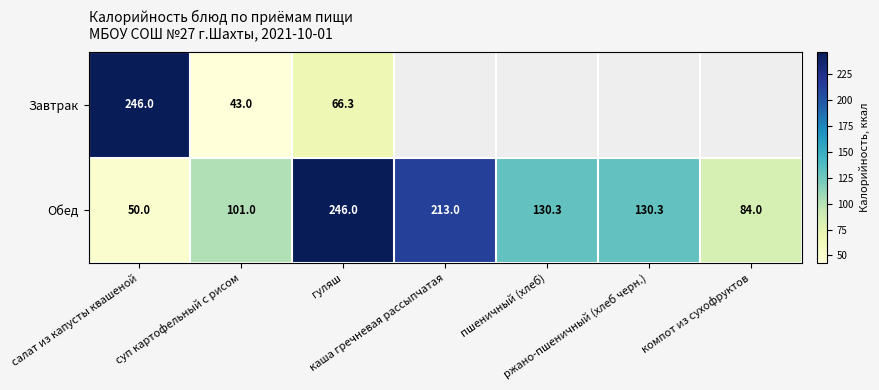

What is the minimum value for Обед?

50.0